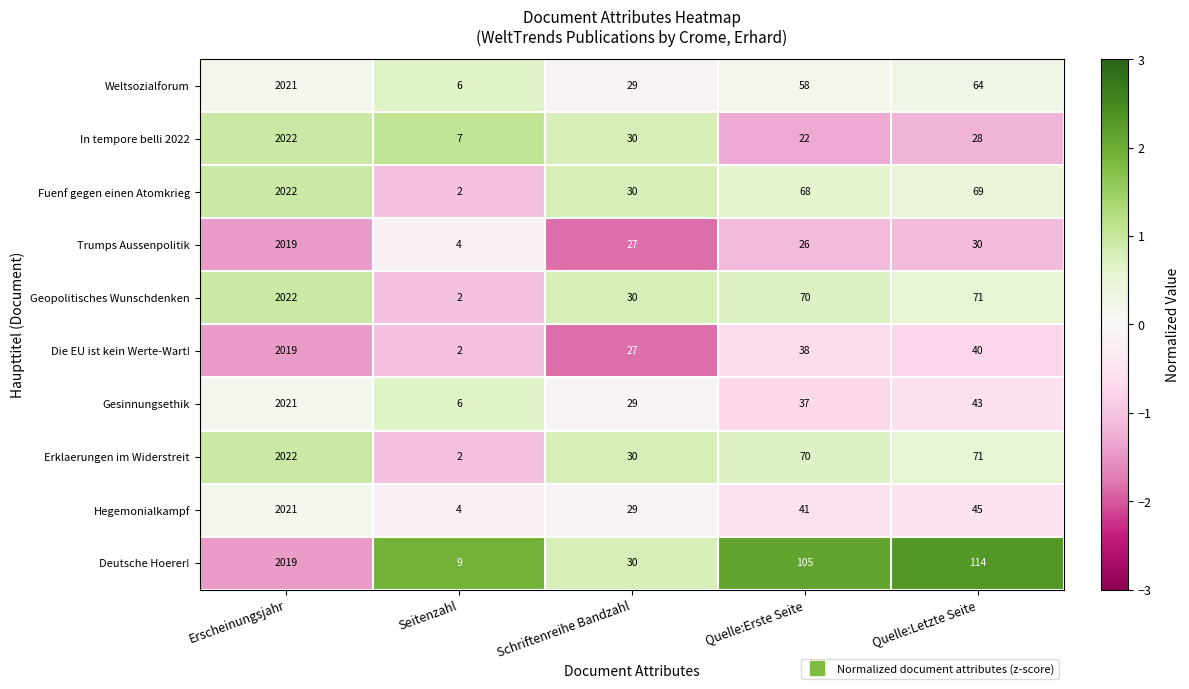

List the labels in order of Erklaerungen im Widerstreit value, largest first.

Erscheinungsjahr, Quelle:Letzte Seite, Quelle:Erste Seite, Schriftenreihe Bandzahl, Seitenzahl